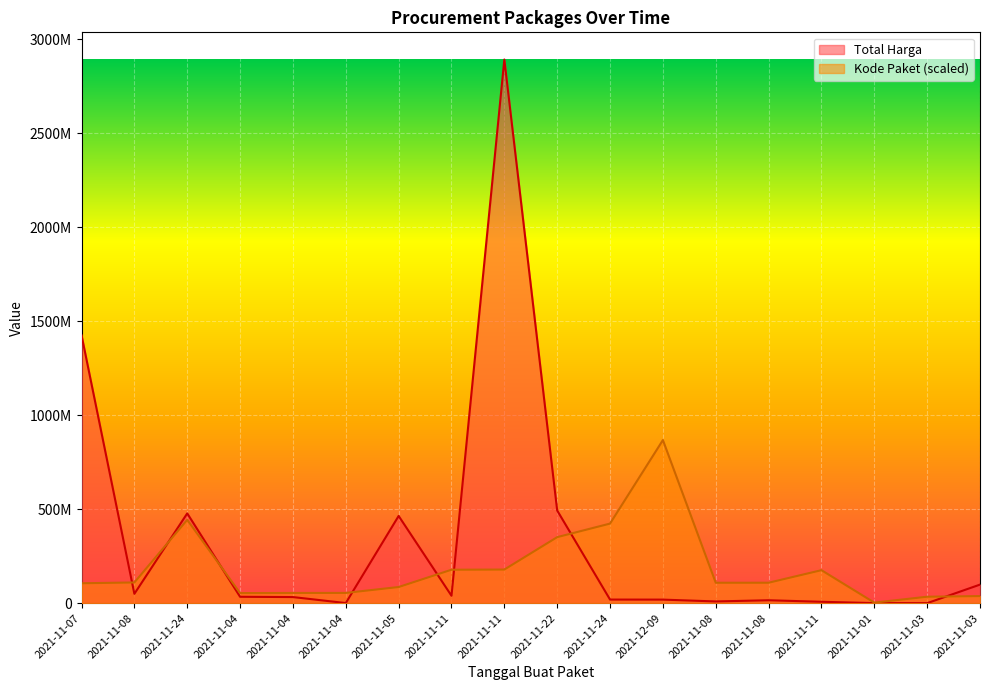

What is the value of the Total Harga point at the 17th from the left?

78000.0